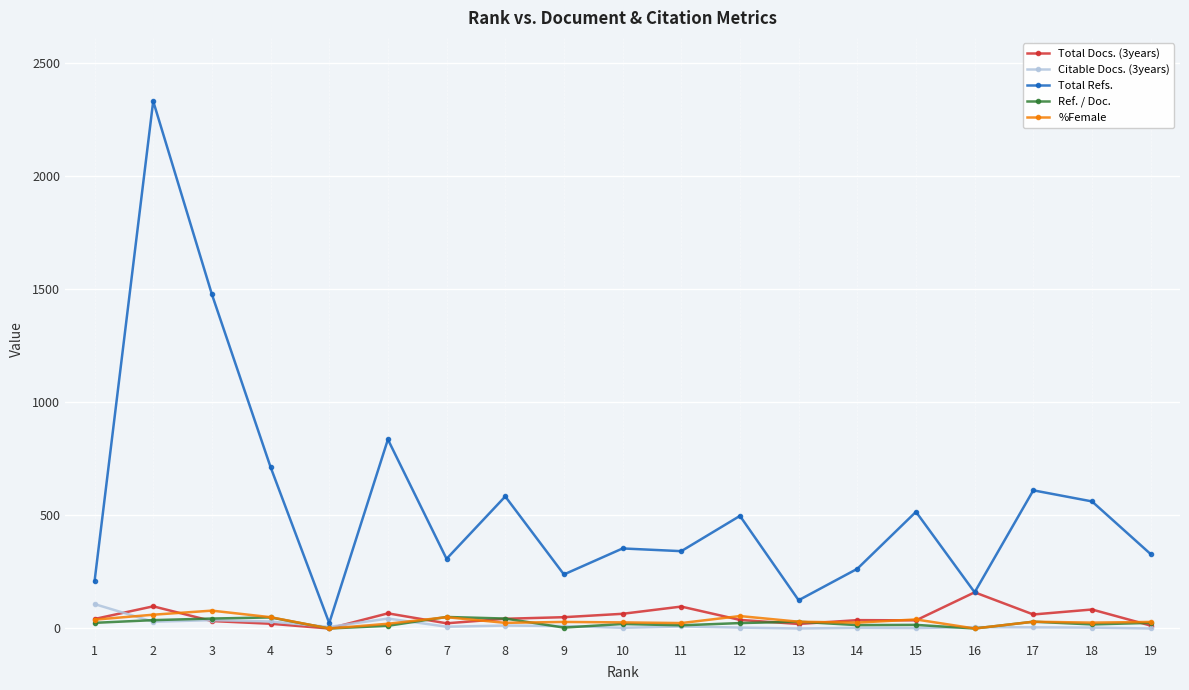

True or false: Citable Docs. (3years) has more than 0 points higher than both neighbors.

True